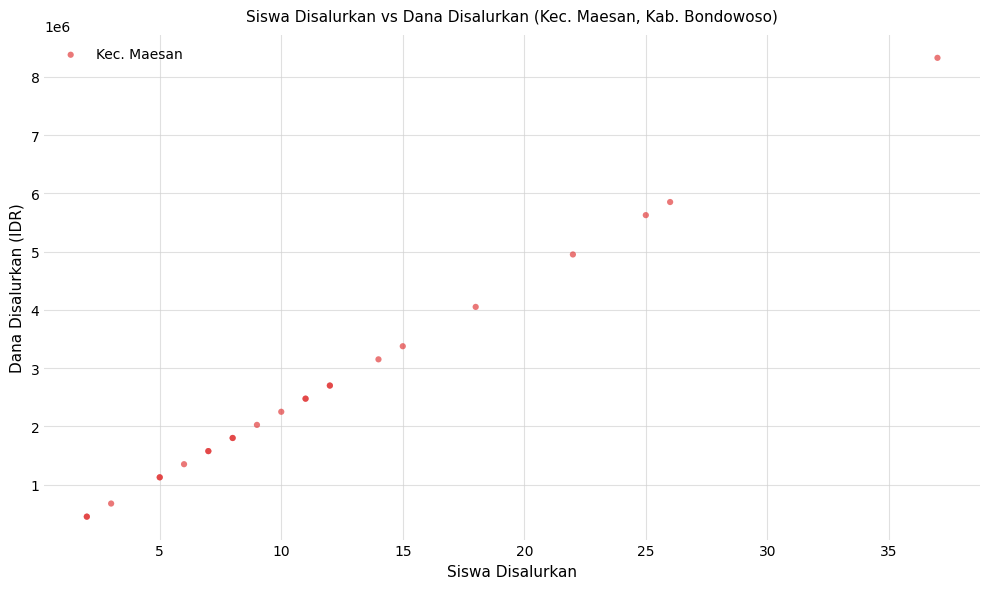

What Y value in the scatter plot is closest to 4387500?

4050000